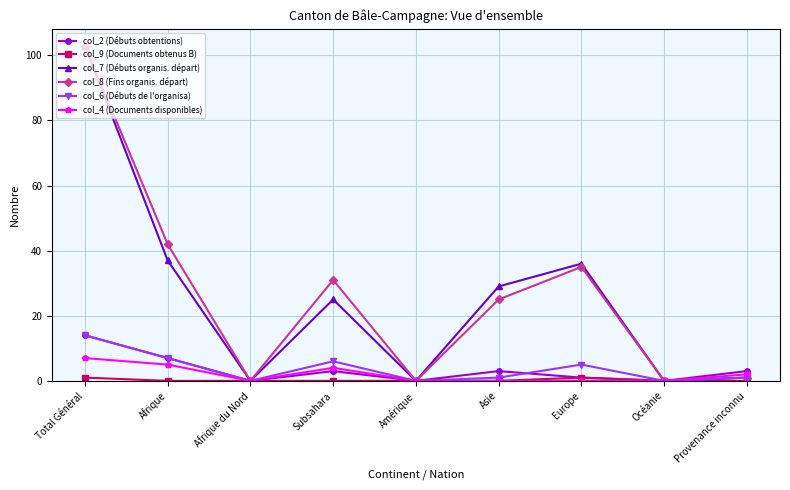

What is the label of the 6th point from the left?

Asie